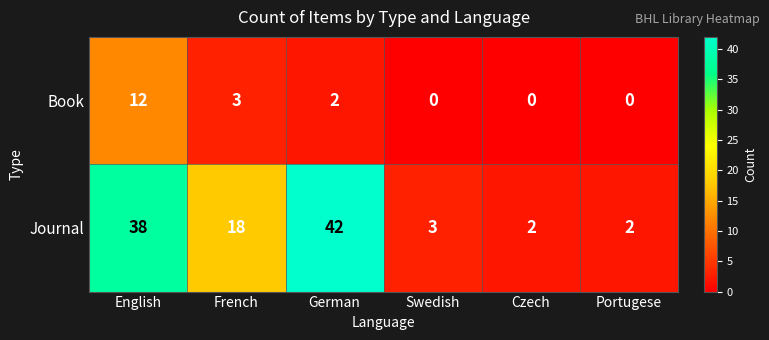

Reading right to left, what are all the values shown in this chart?

Book: Portugese=0	Czech=0	Swedish=0	German=2	French=3	English=12
Journal: Portugese=2	Czech=2	Swedish=3	German=42	French=18	English=38